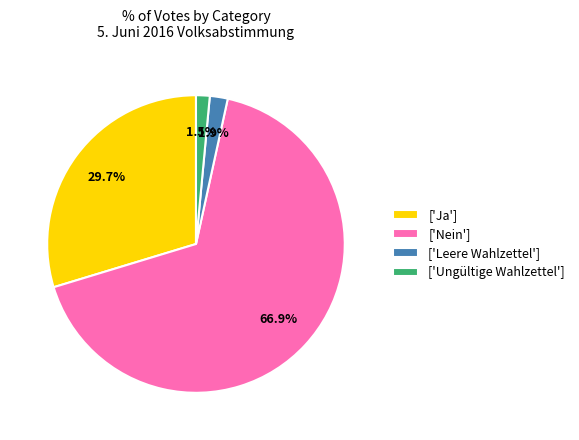

Which slice is the largest?

['Nein']